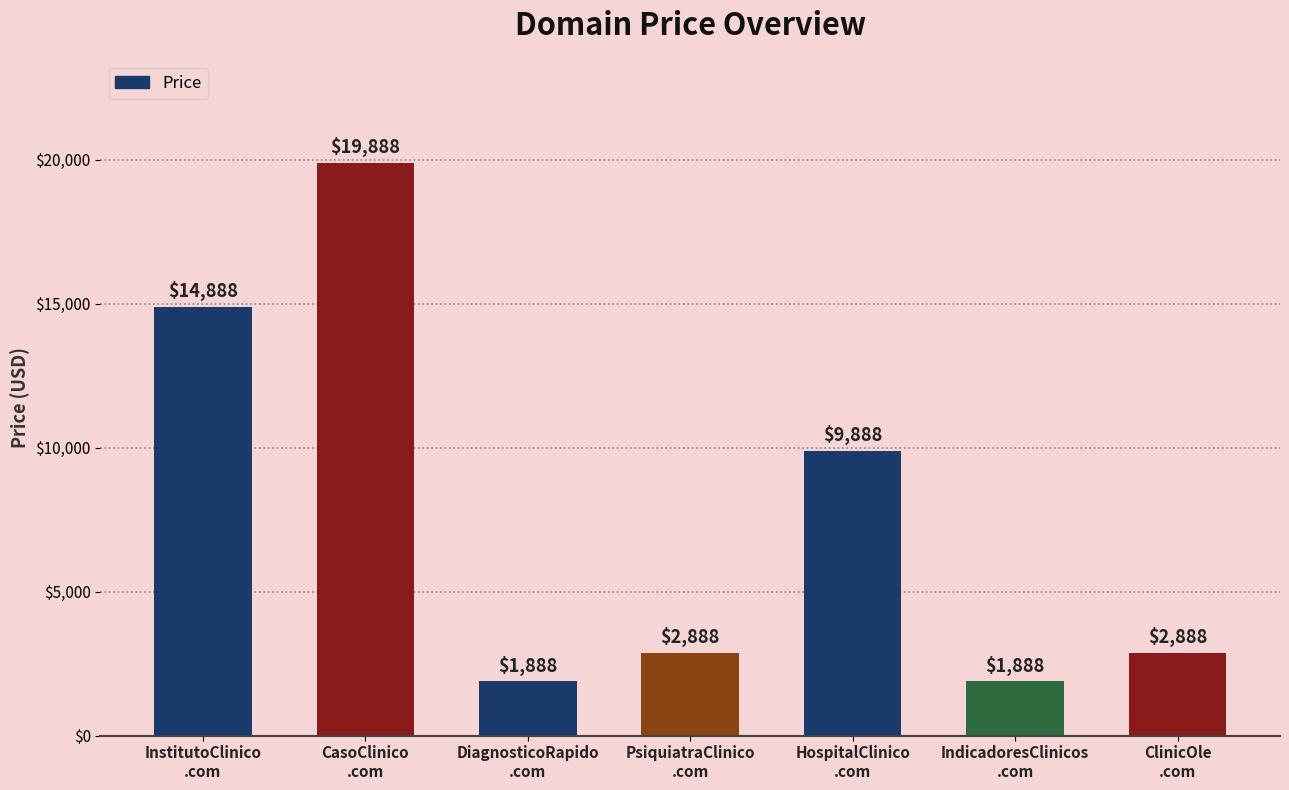

What is the maximum value shown in the chart?

19888